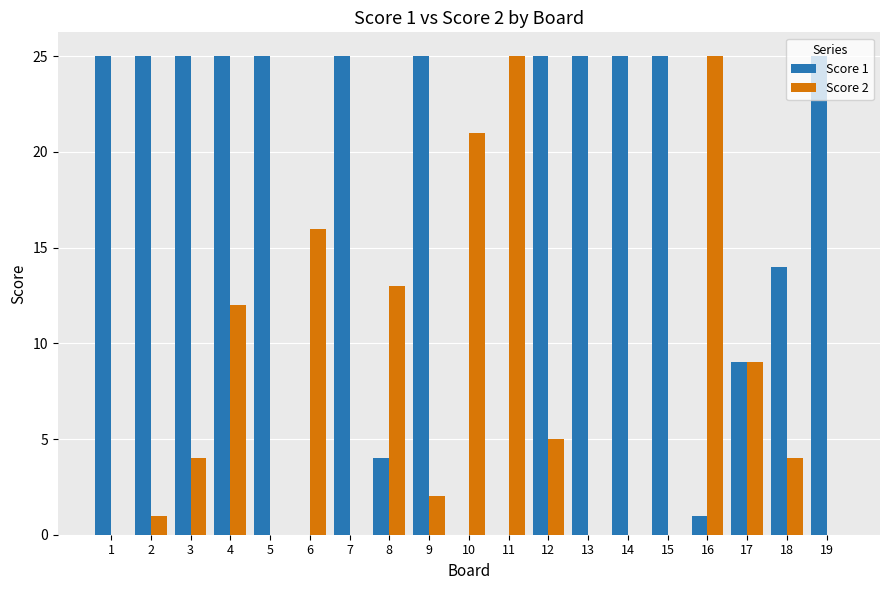

How many groups of bars are there?

19